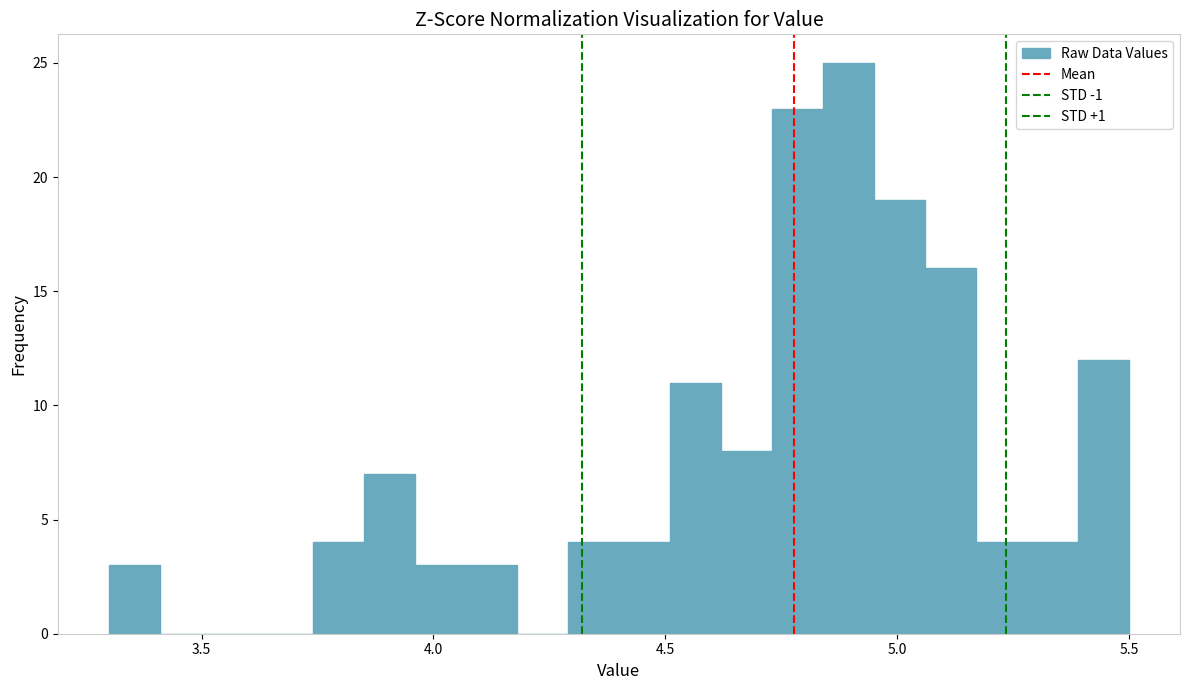

Around what value on the x-axis is the tallest bar? Give the approximate position of its centre, as read against the axis.

4.90